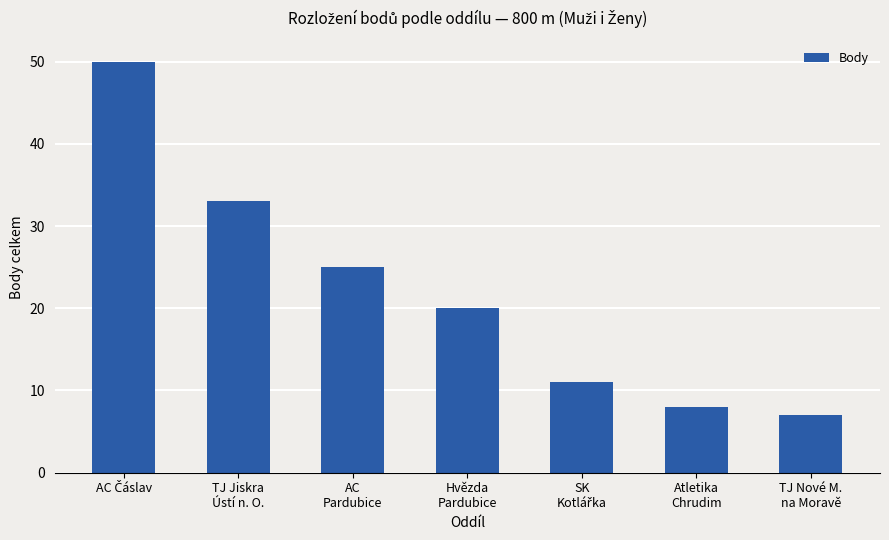

How many categories are shown in the chart?

7